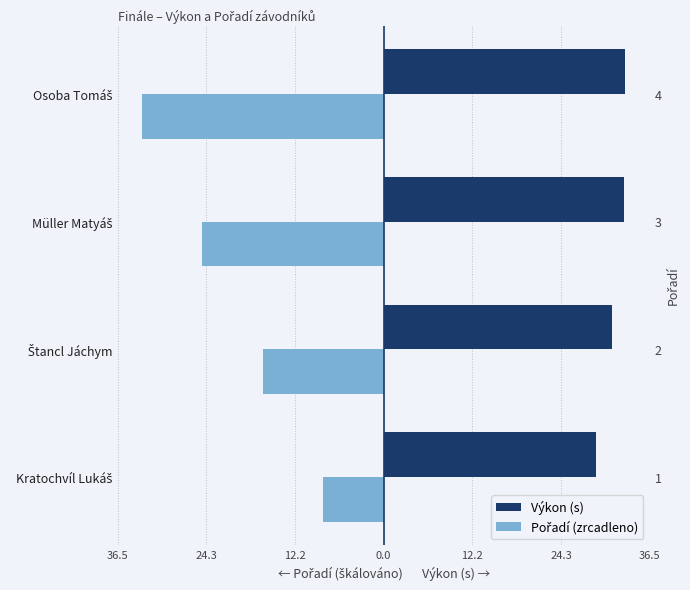

What is the difference between the maximum and second lowest values in the Výkon (s) series?

1.8